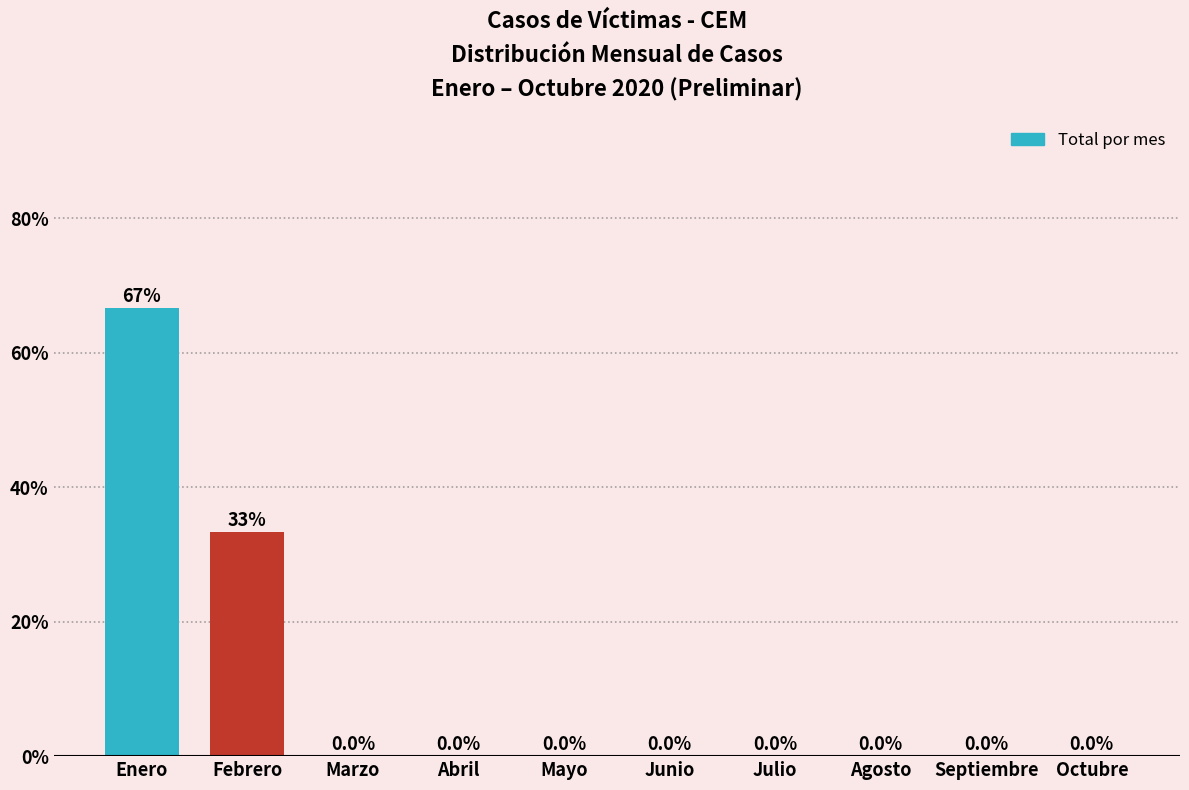

Reading left to right, extract all data points from this chart.

Enero=66.7	Febrero=33.3	Marzo=0.0	Abril=0.0	Mayo=0.0	Junio=0.0	Julio=0.0	Agosto=0.0	Septiembre=0.0	Octubre=0.0